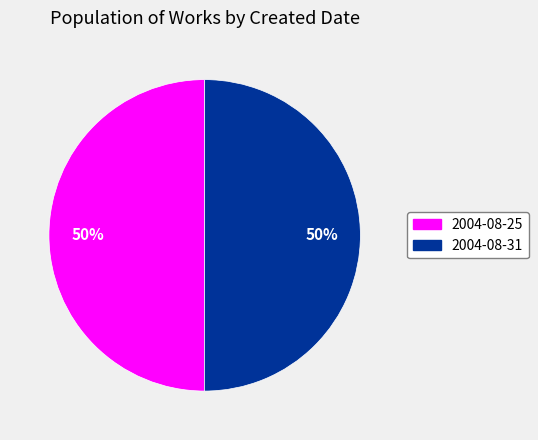

Count the number of slices in the pie.

2